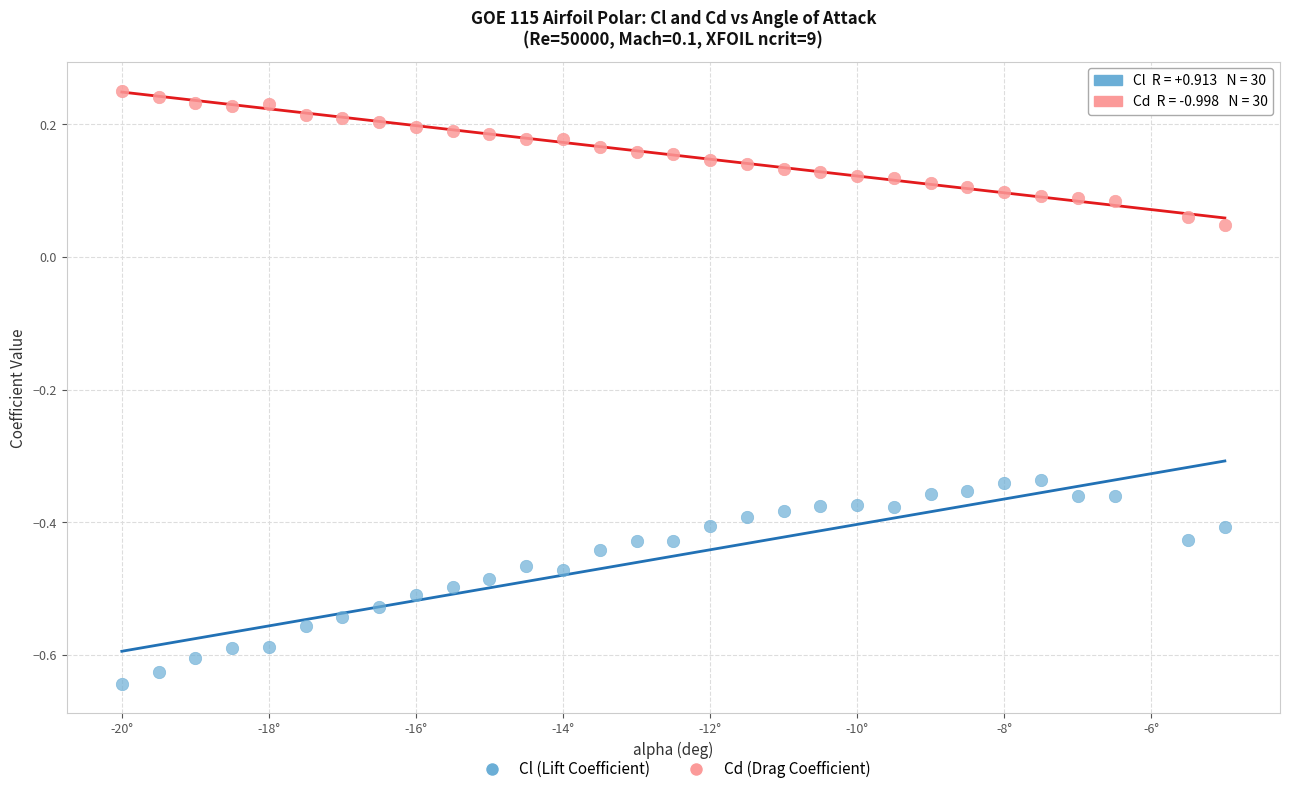

Which series has the largest Y range (max minus min)?

Cl (Lift Coefficient)